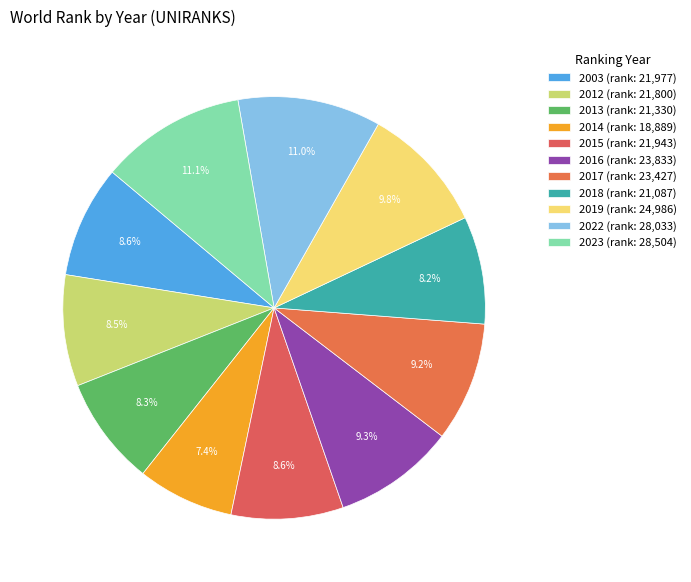

To the nearest percent, what is the average slice percentage?

9%